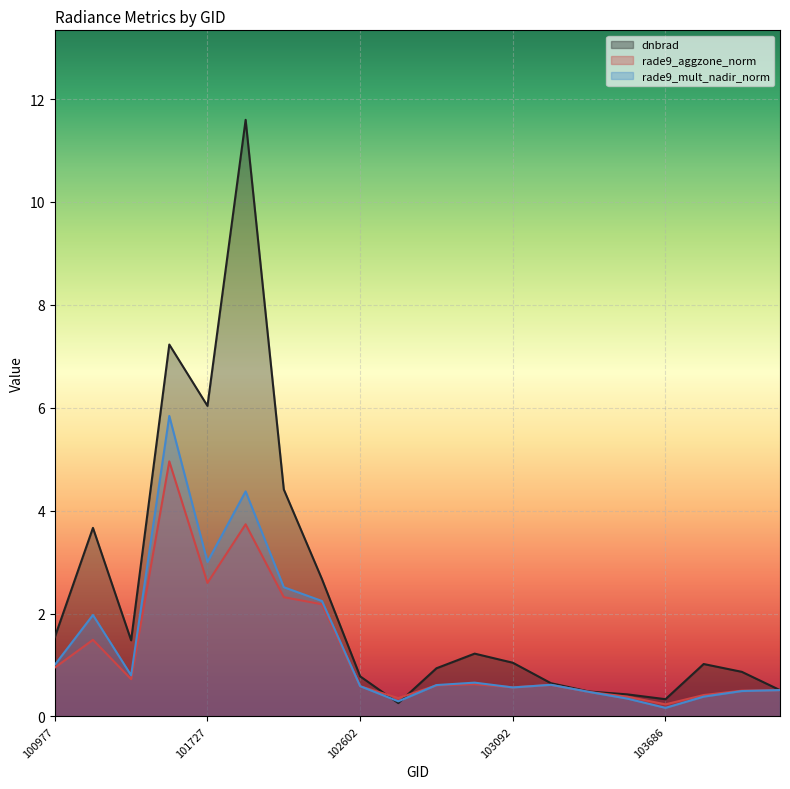

At 101736, list the series in order from largest to smallest.

dnbrad, rade9_mult_nadir_norm, rade9_aggzone_norm